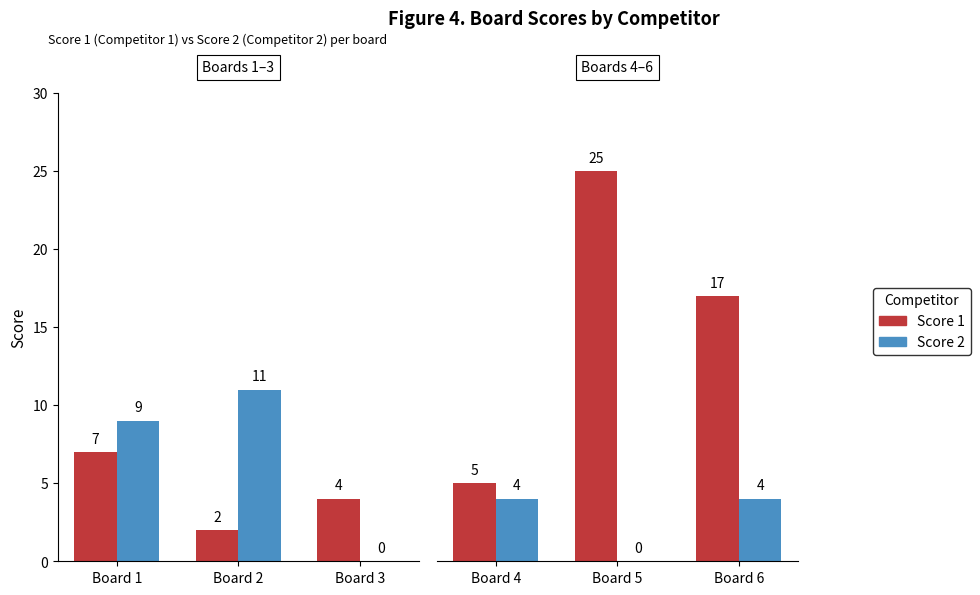

List the series in order of their overall mean, lowest first.

Score 2, Score 1